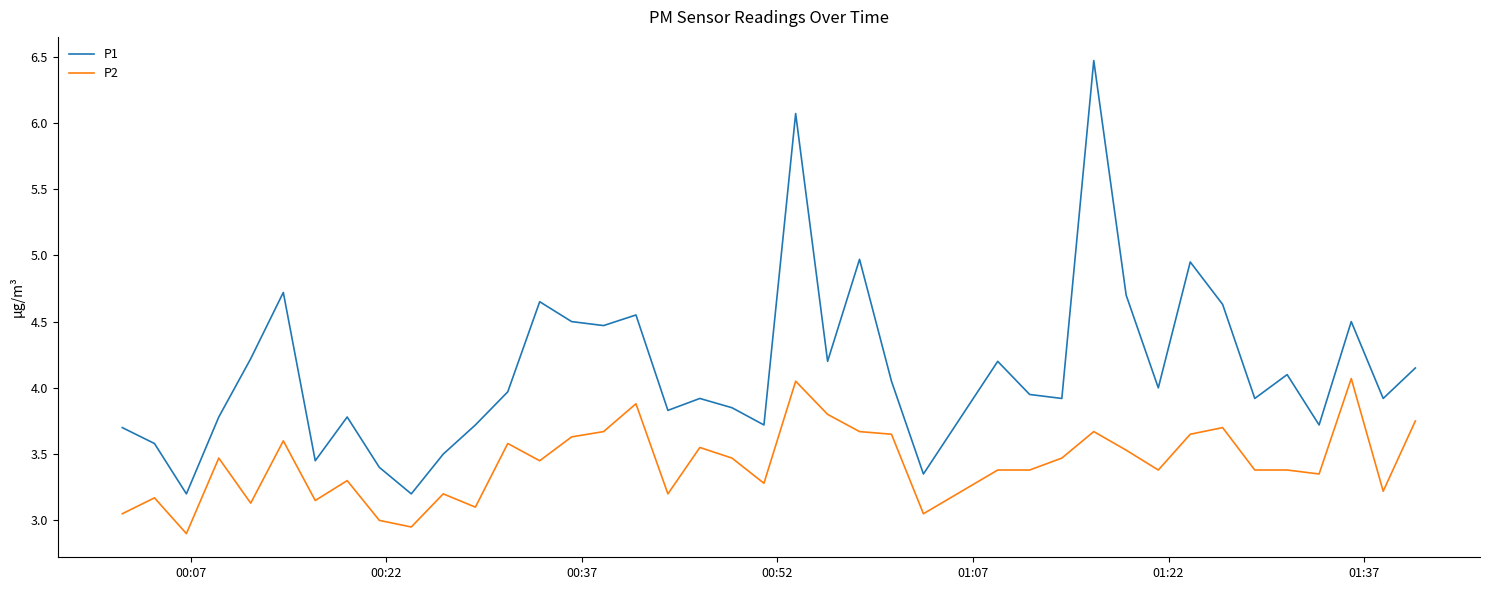

True or false: P2 and P1 cross at least once.

False